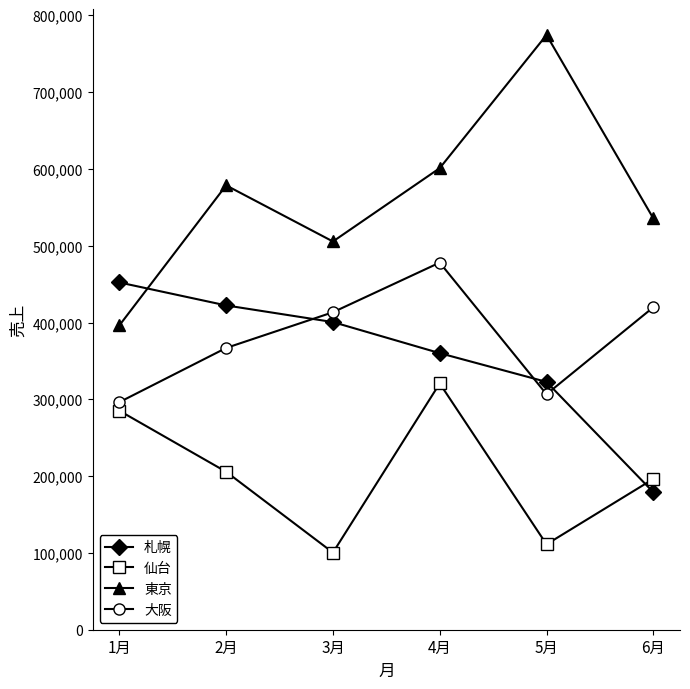

Rank the series at 1月 from highest to lowest value.

札幌, 東京, 大阪, 仙台